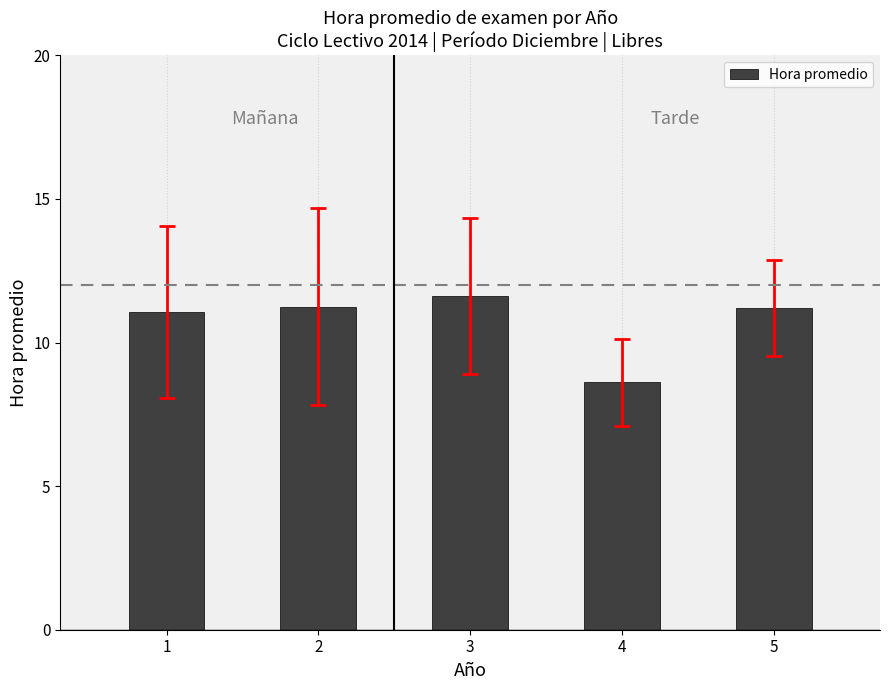

How many data points does each series have?

5